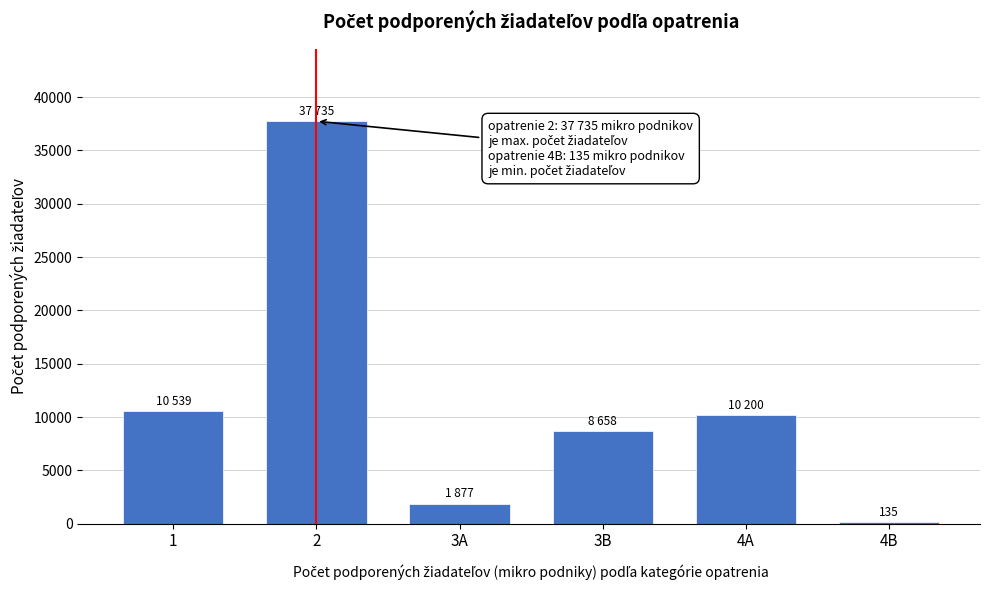

Reading right to left, list all the values displayed in this chart.

135	10200	8658	1877	37735	10539